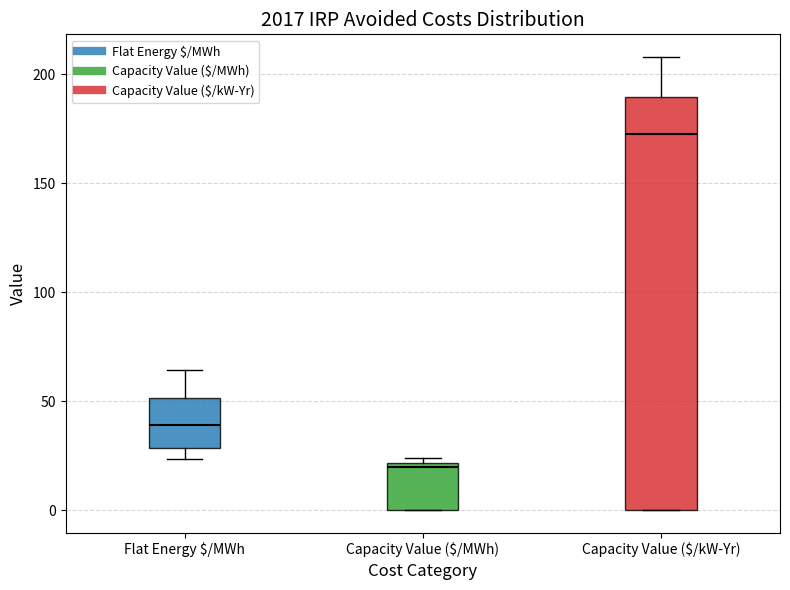

Which box's median line is the lowest?

Capacity Value ($/MWh)